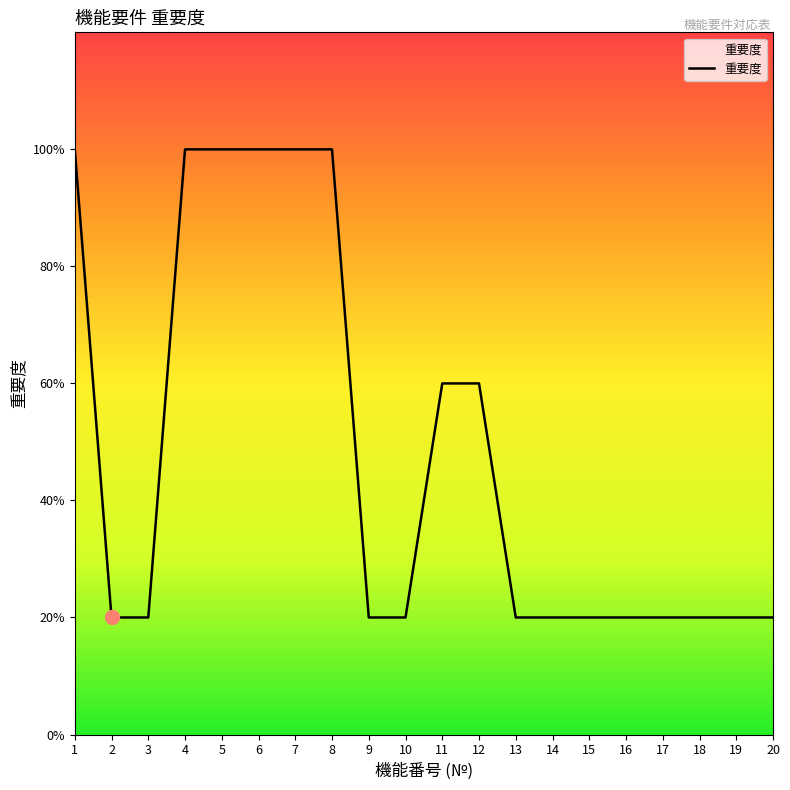

How many lines are shown in the chart?

1